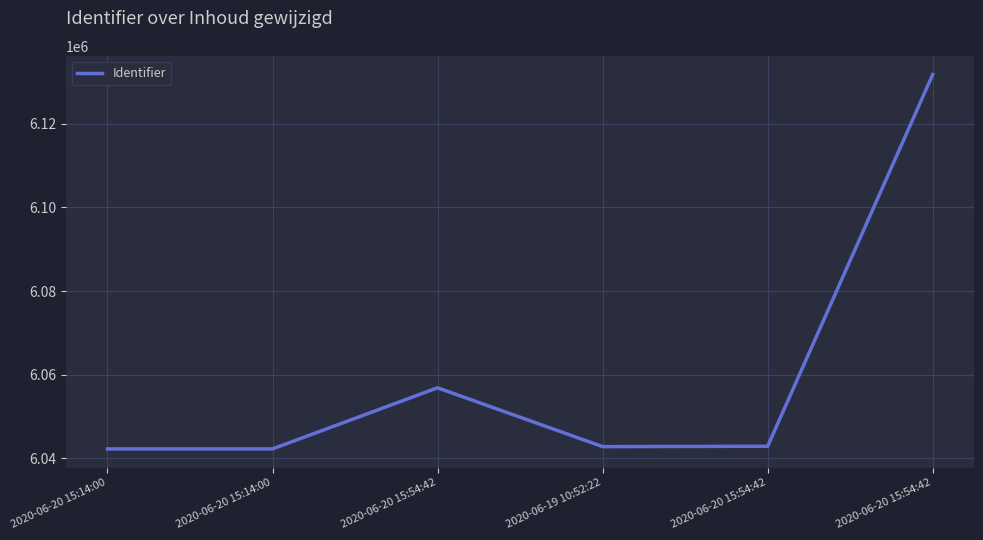

Does the chart have visible grid lines?

Yes